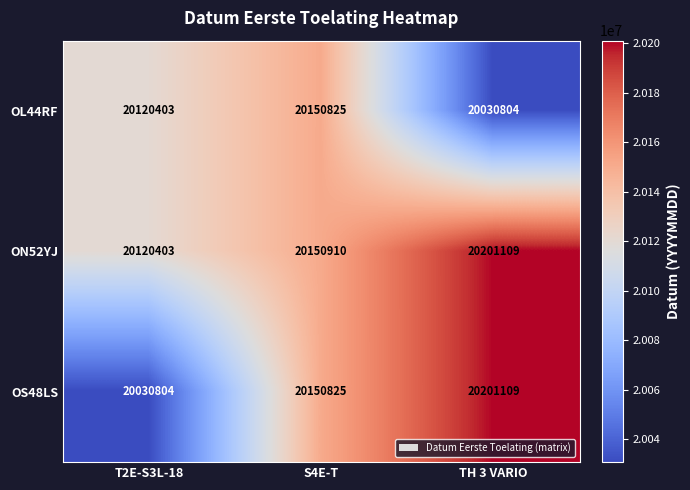

The value of ON52YJ at T2E-S3L-18 is 20120403. True or false?

True